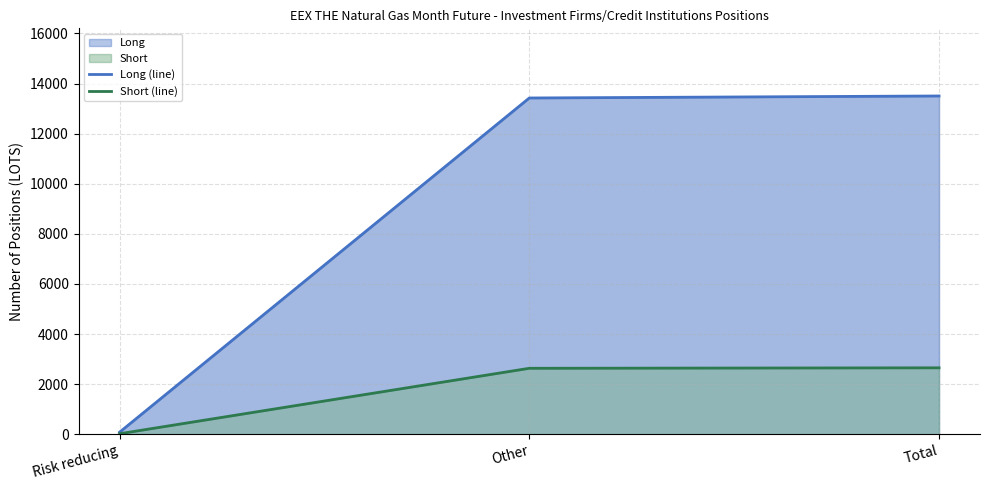

The value of Short (line) at Risk reducing is 19. True or false?

True